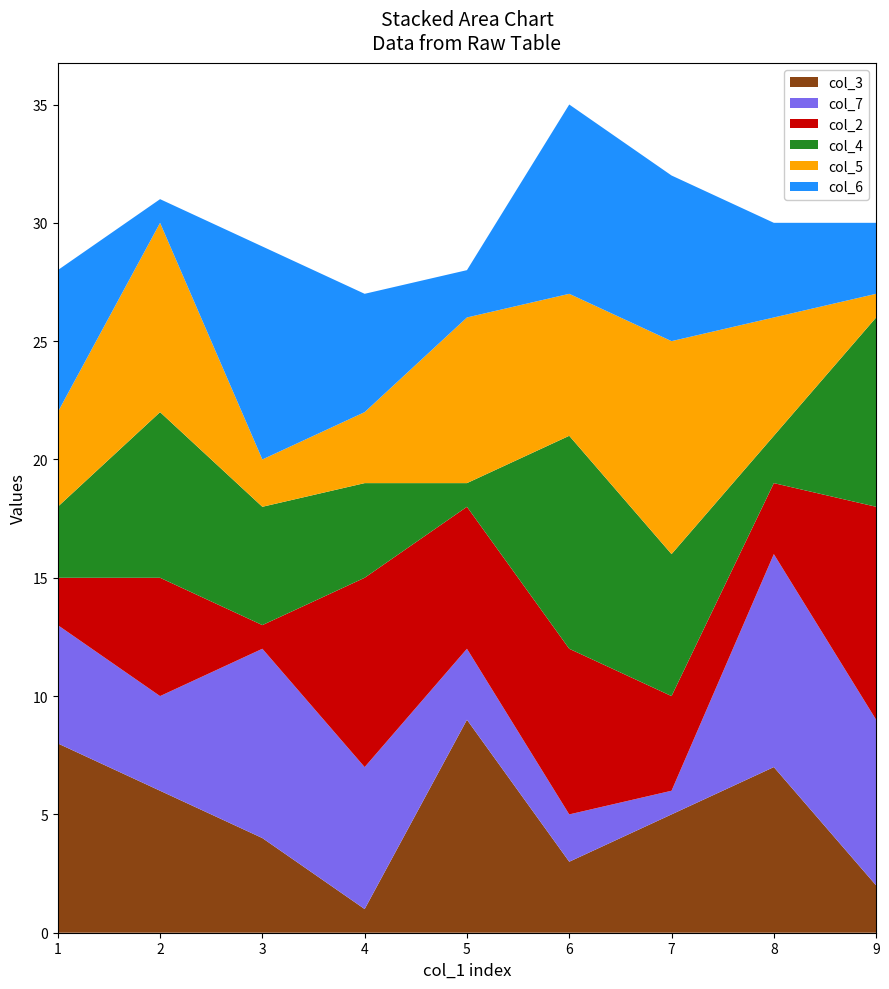

Reading right to left, what are all the values shown in this chart?

col_3: 2	7	5	3	9	1	4	6	8
col_7: 7	9	1	2	3	6	8	4	5
col_2: 9	3	4	7	6	8	1	5	2
col_4: 8	2	6	9	1	4	5	7	3
col_5: 1	5	9	6	7	3	2	8	4
col_6: 3	4	7	8	2	5	9	1	6